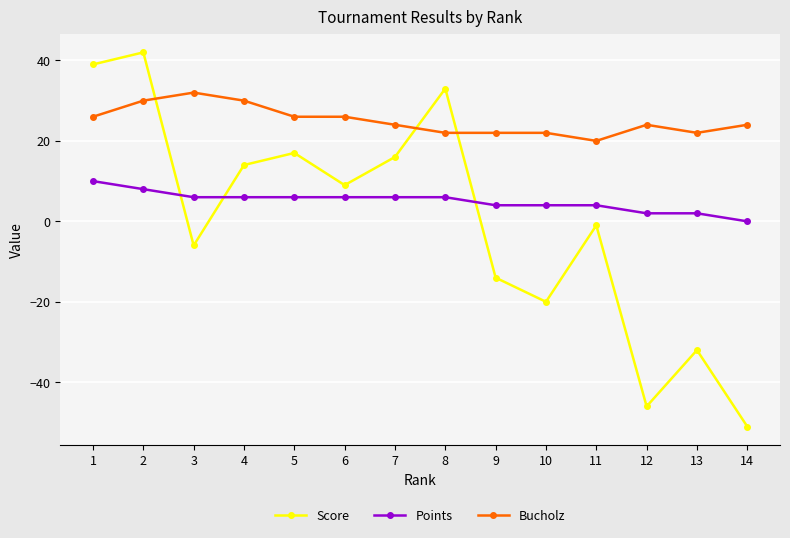

At which category does Score reach its first local peak?

2